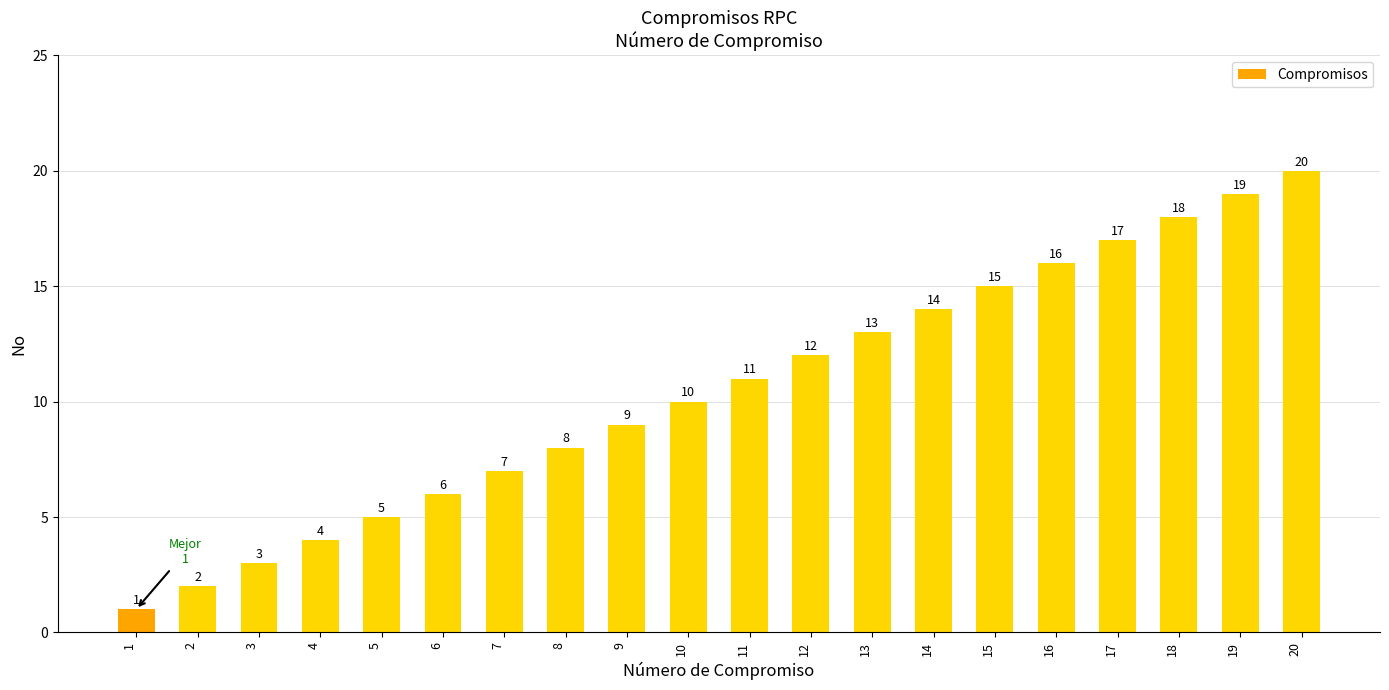

Rank the categories by value from highest to lowest.

20, 19, 18, 17, 16, 15, 14, 13, 12, 11, 10, 9, 8, 7, 6, 5, 4, 3, 2, 1